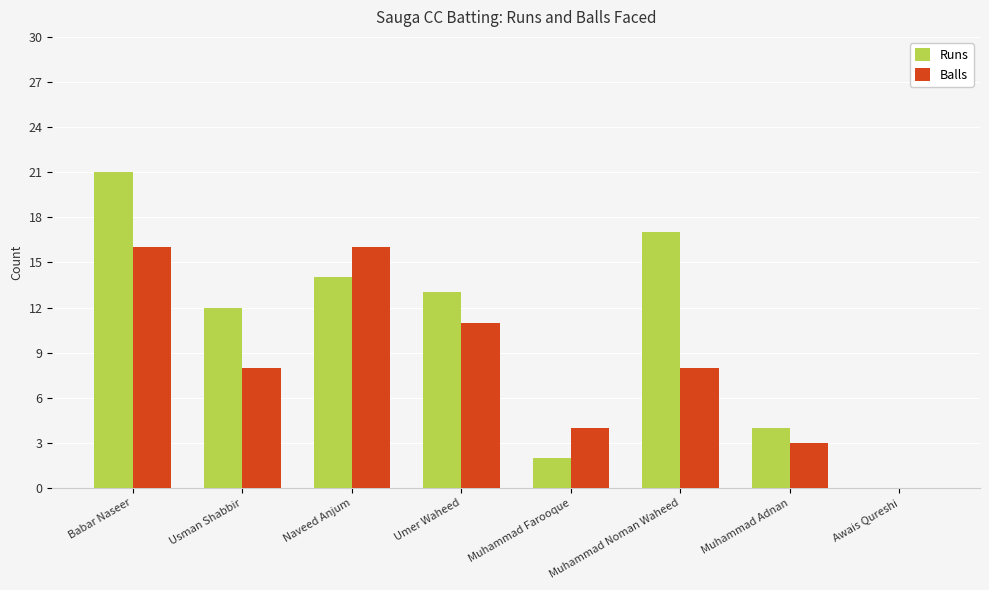

At which label is Runs closest to 10?

Usman Shabbir